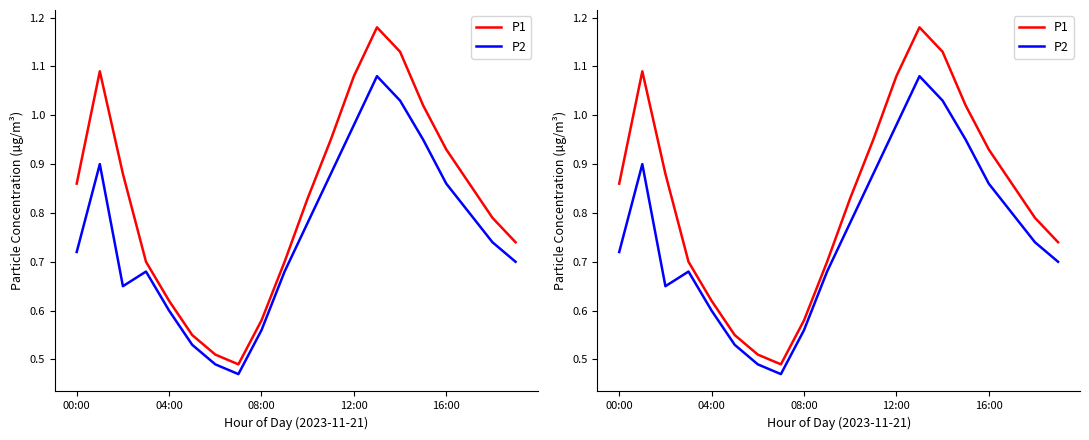

What are all the series names shown in the legend?

P1, P2